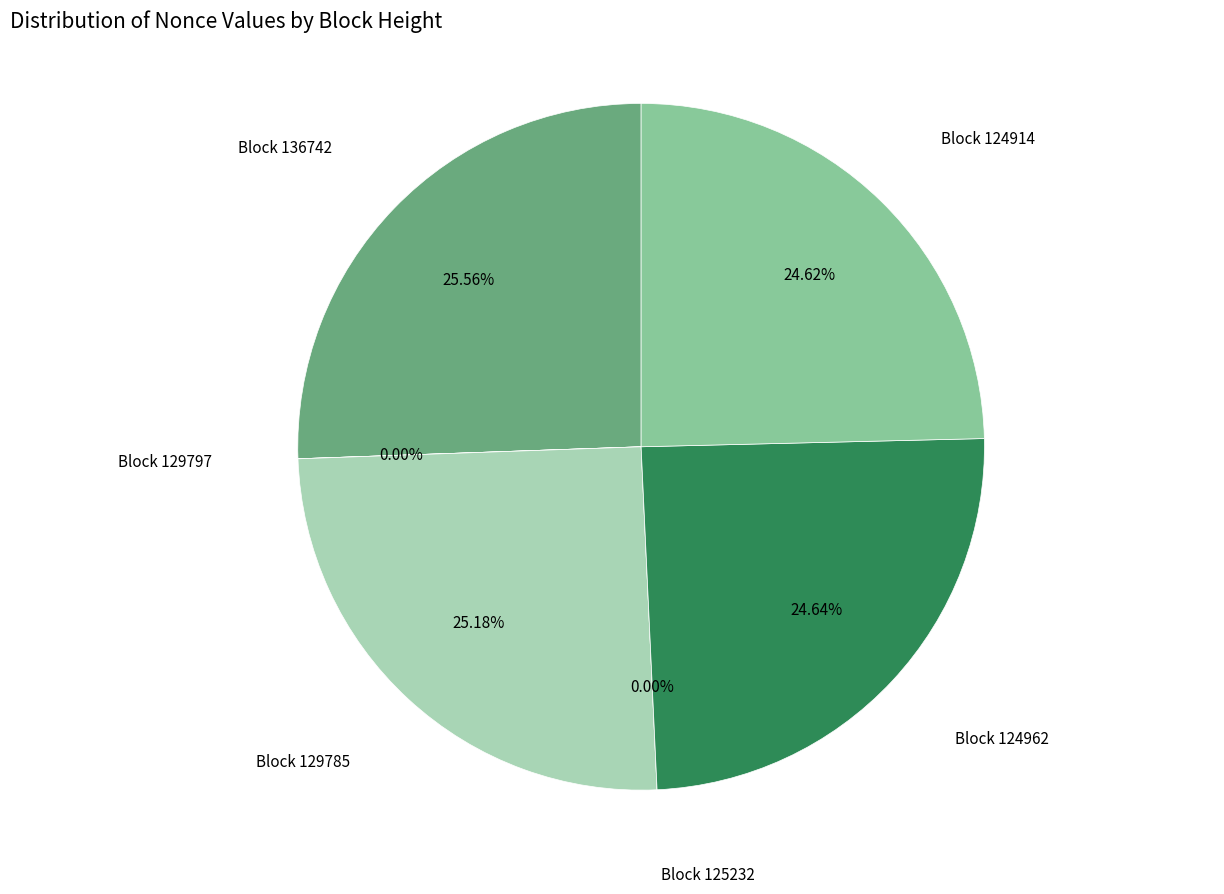

To the nearest percent, what percentage of the pie is 124962?

25%